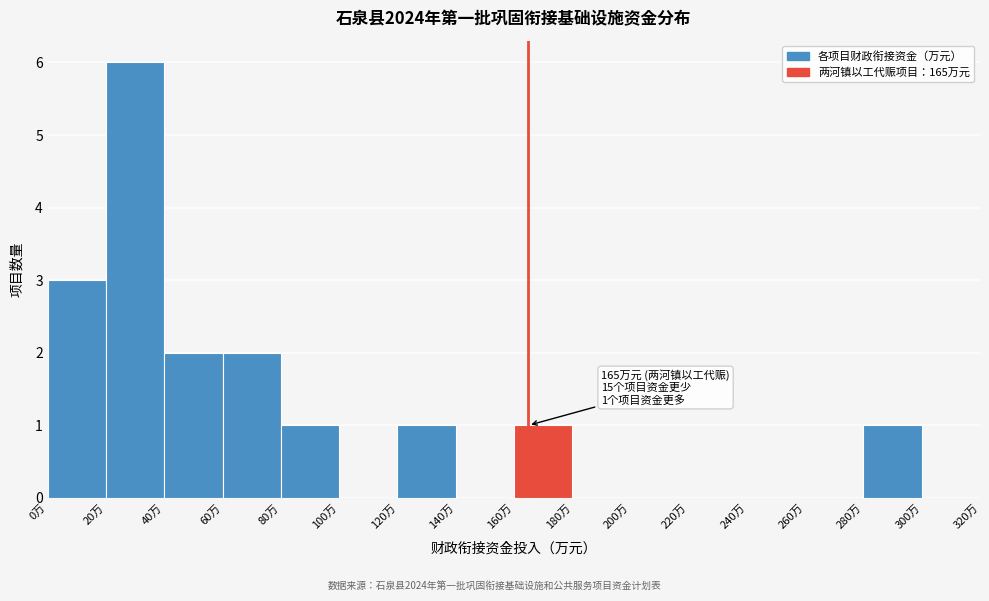

Which range on the x-axis has the tallest bar?

20 to 40